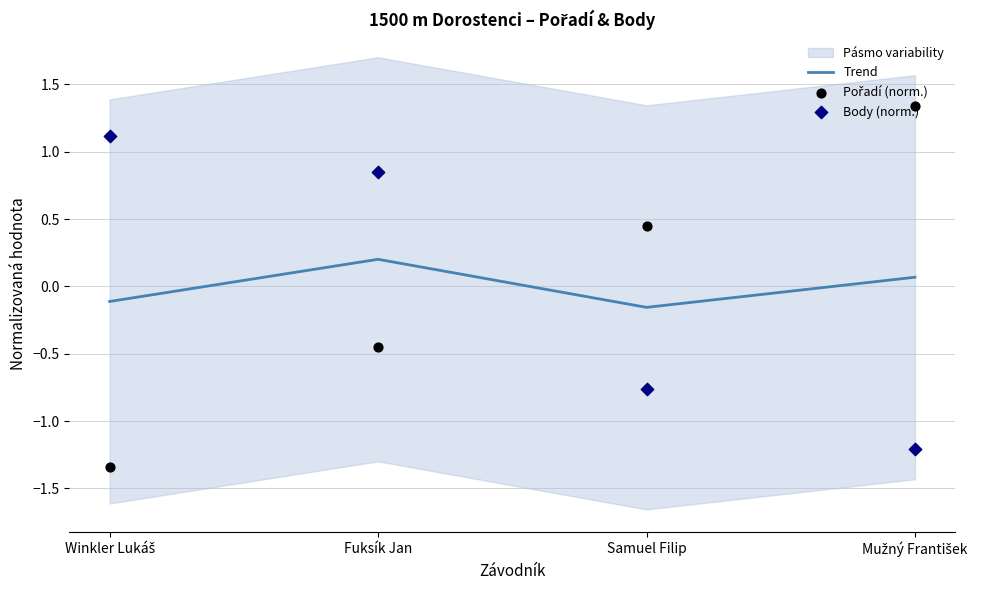

What are all the series names shown in the legend?

Trend, Pořadí (norm.), Body (norm.)